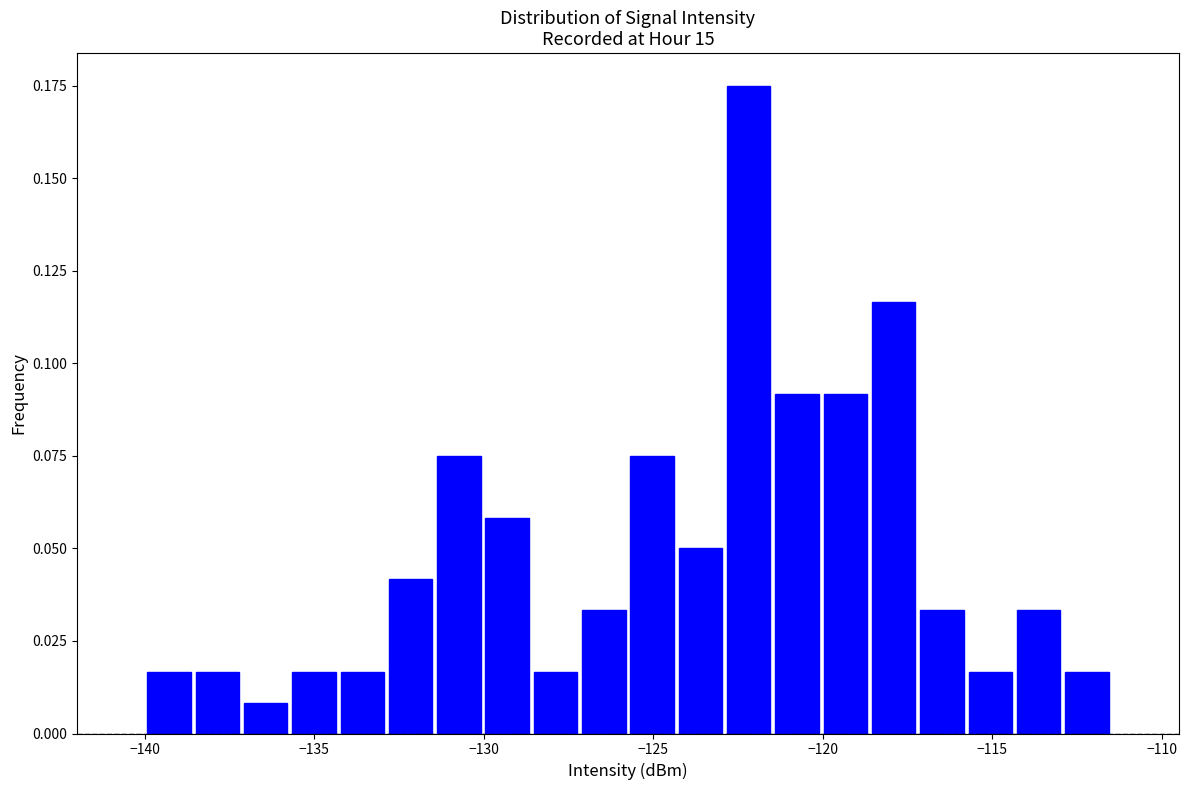

Read against the x-axis, roughly where is the centre of the tallest bar?

-122.0